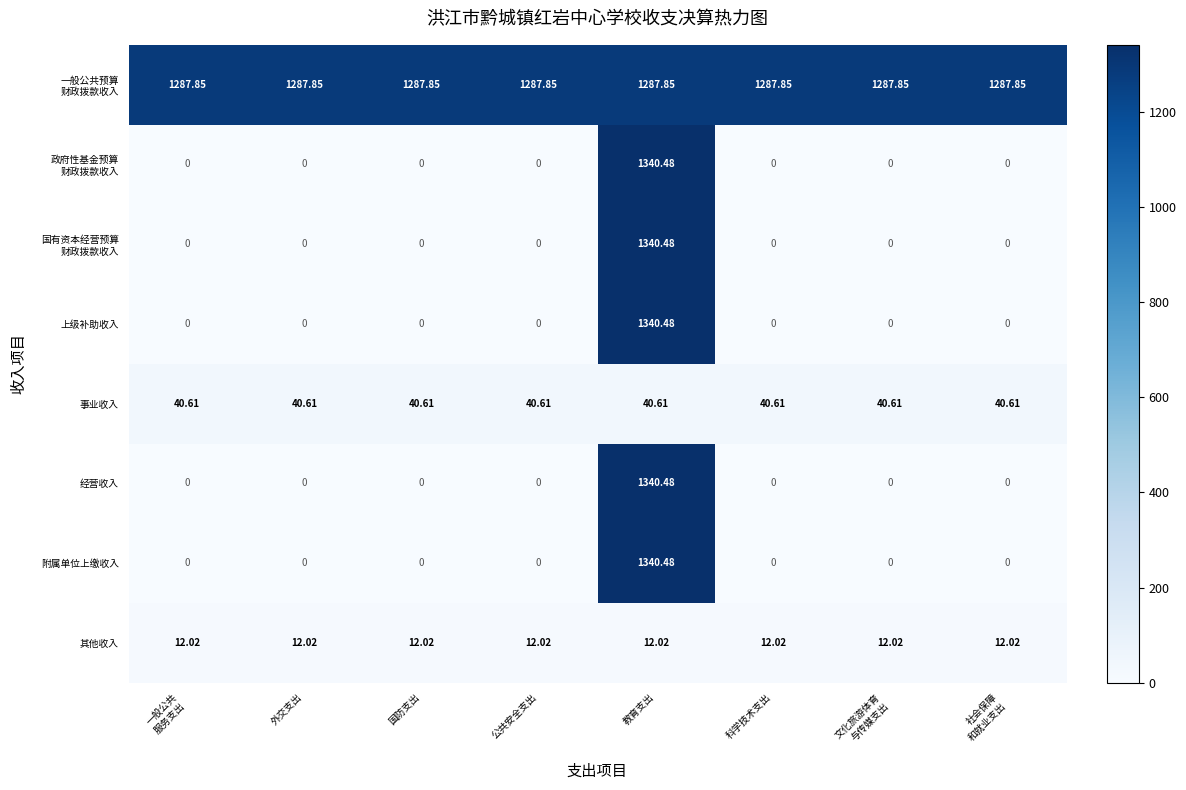

At which category is the sum across all series the highest?

教育支出